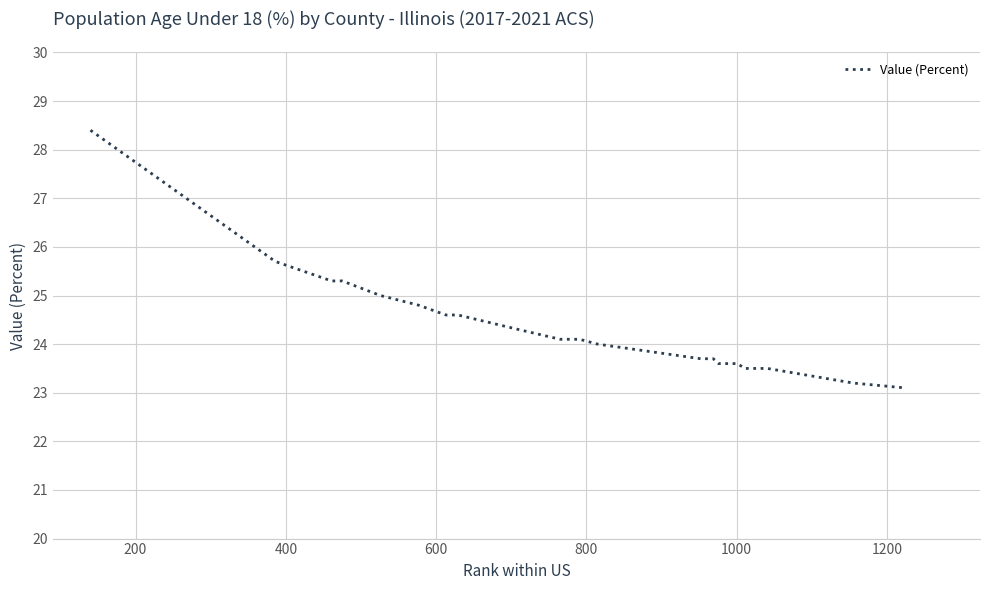

What is the smallest value displayed?

23.1